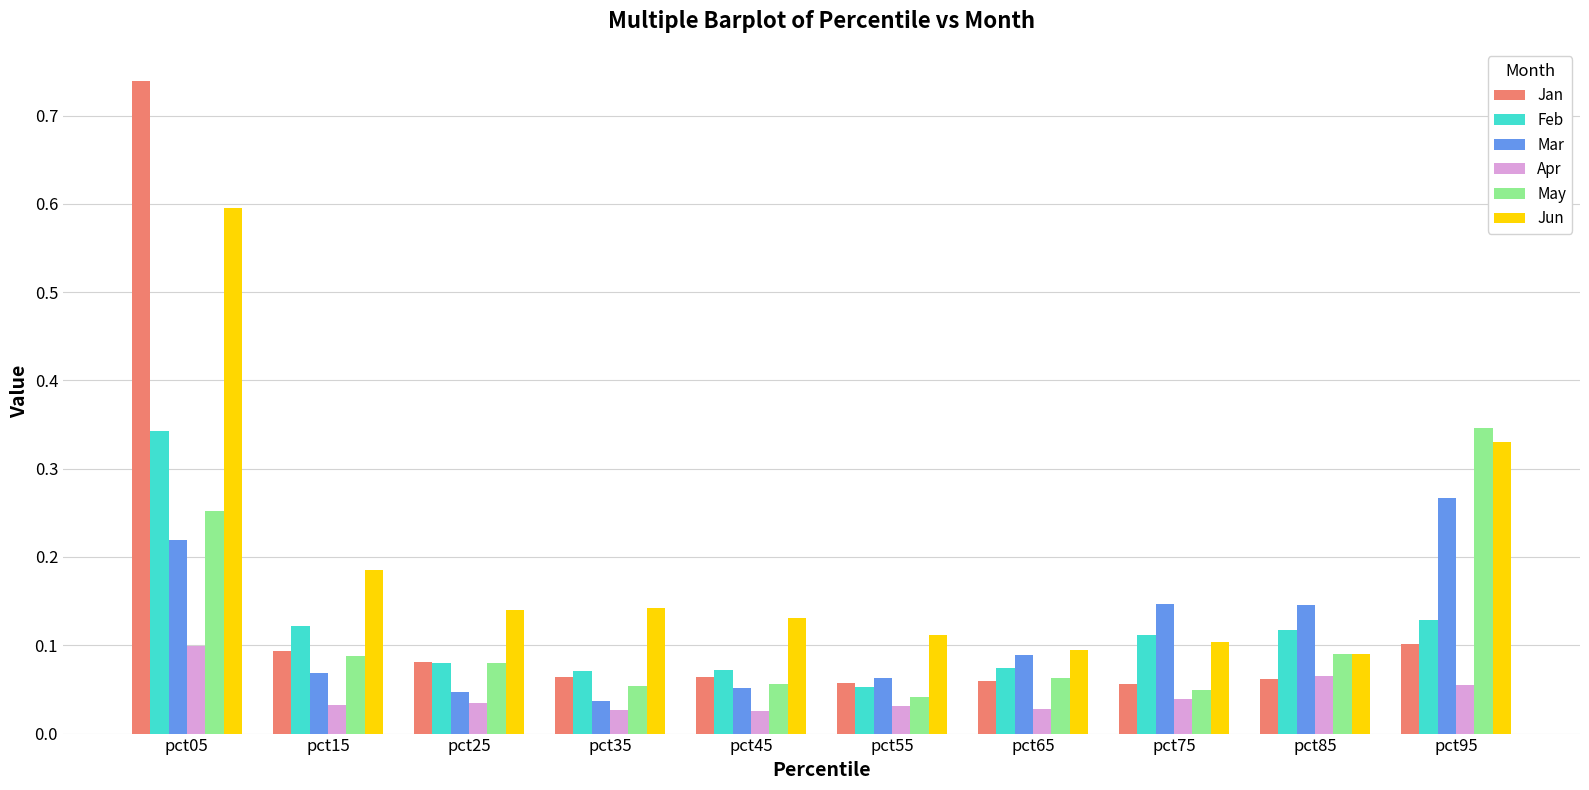

How many bars are there in total?

60